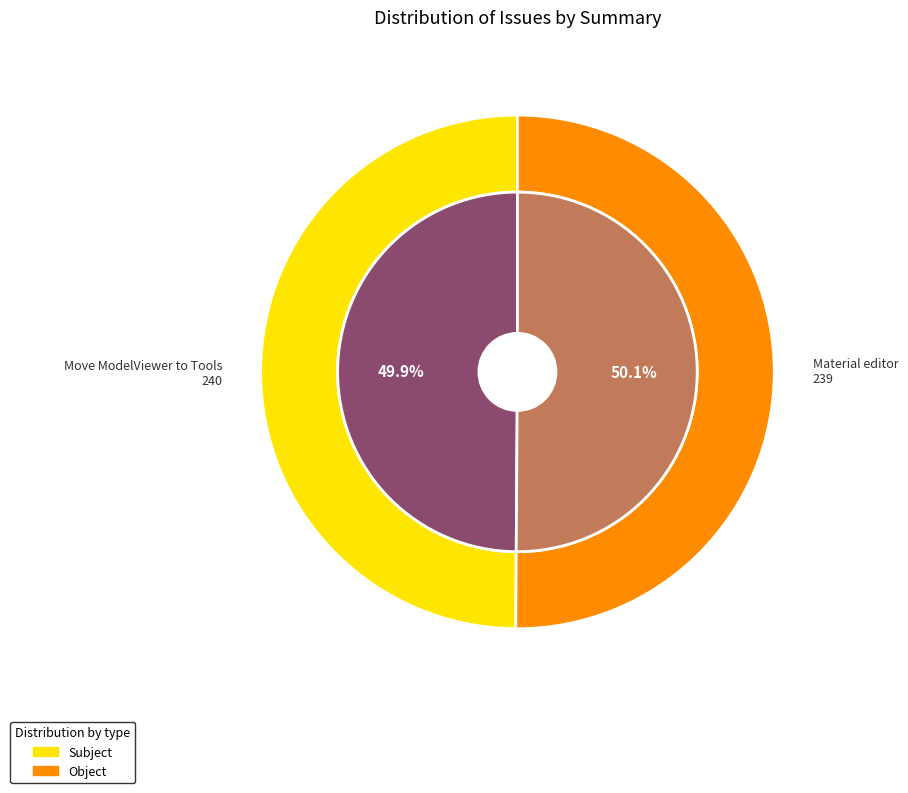

True or false: Material editor accounts for 50% of the total.

True